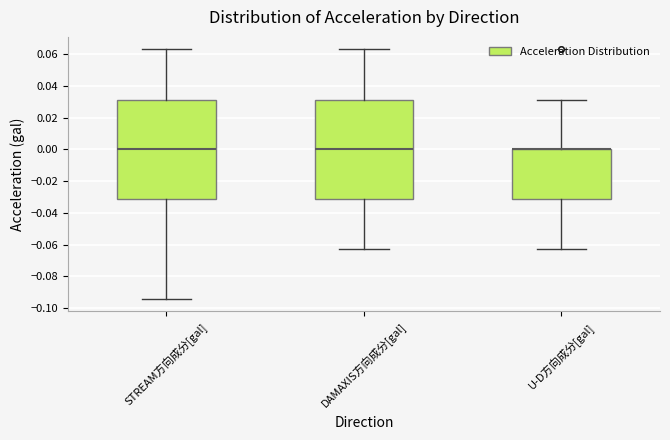

Reading left to right, transcribe this box plot: for each box, give where its median line is, the range the box spans, and where its two whiskers end, as read against the y-axis. The values are not printed on the chart, so give them approximately, as read against the axis.

STREAM方向成分[gal]: median 0.000, box -0.030 to 0.032, whiskers -0.094 to 0.064
DAMAXIS方向成分[gal]: median 0.000, box -0.030 to 0.032, whiskers -0.062 to 0.064
U-D方向成分[gal]: median 0.000 (drawn on the box's upper edge), box -0.030 to 0.000, whiskers -0.062 to 0.032